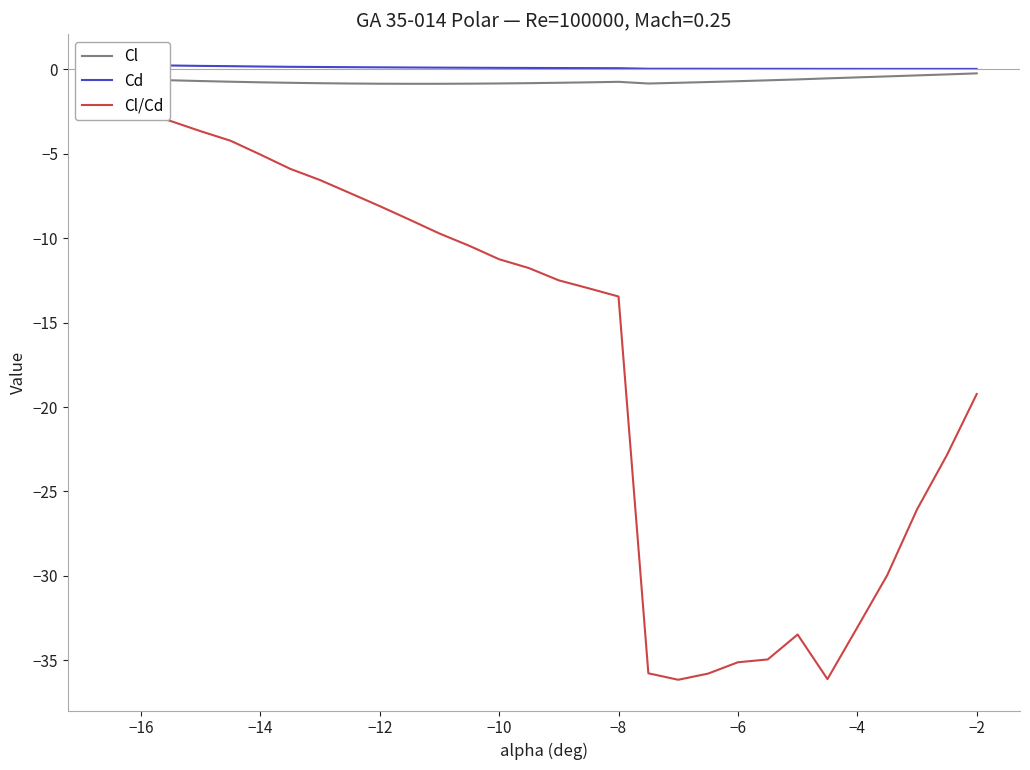

Count the number of data series in this chart.

3